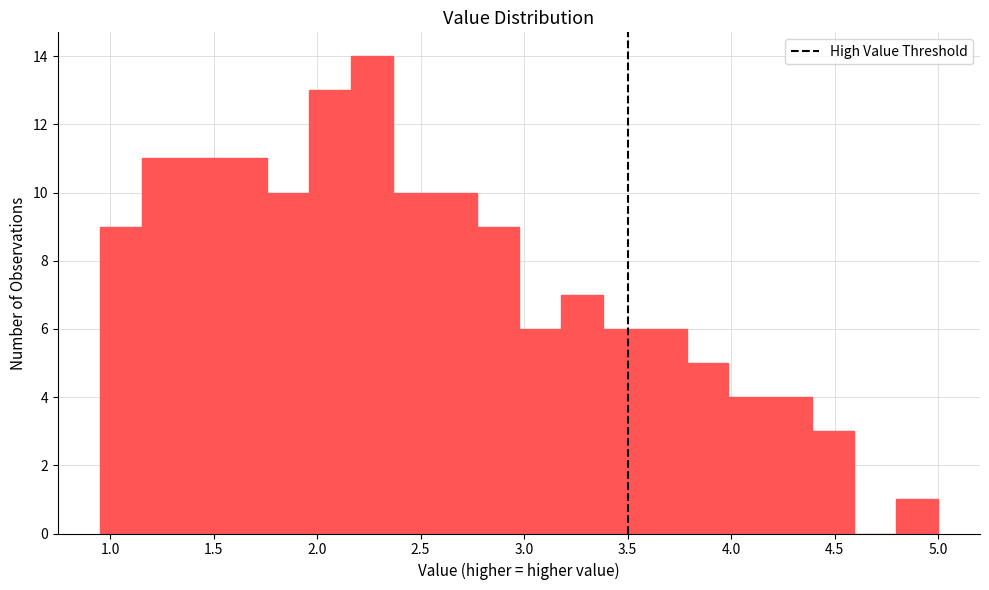

Which range on the x-axis has the tallest bar?

2.15 to 2.35